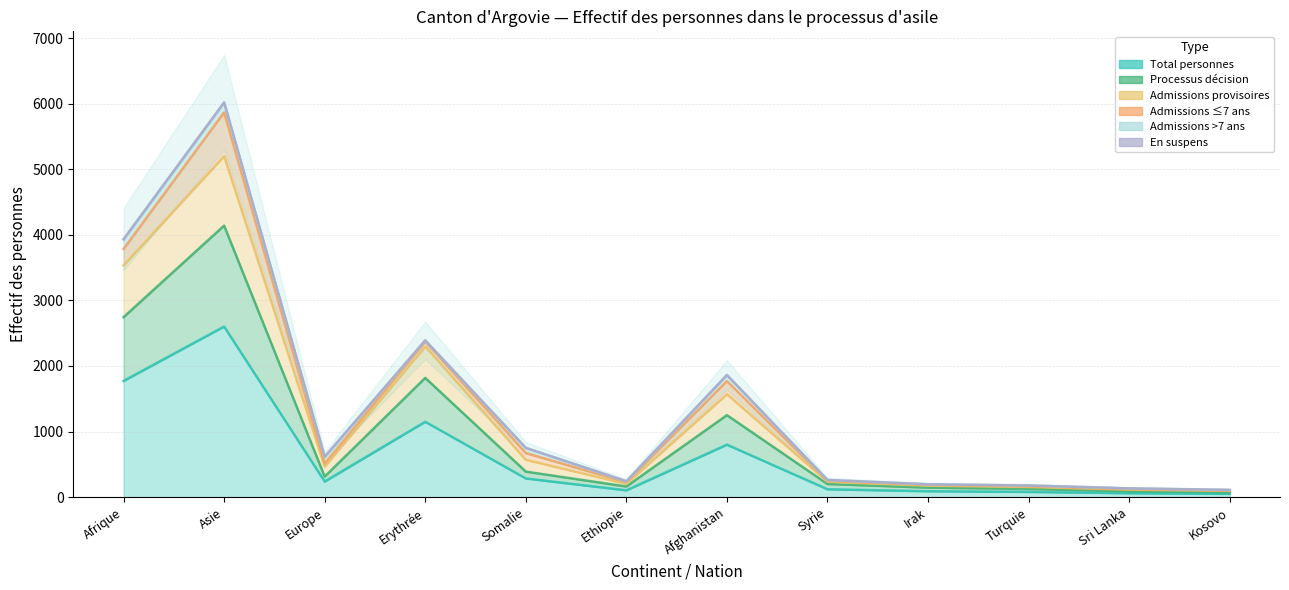

What is the difference between the highest and lowest values at Ethiopie?

99